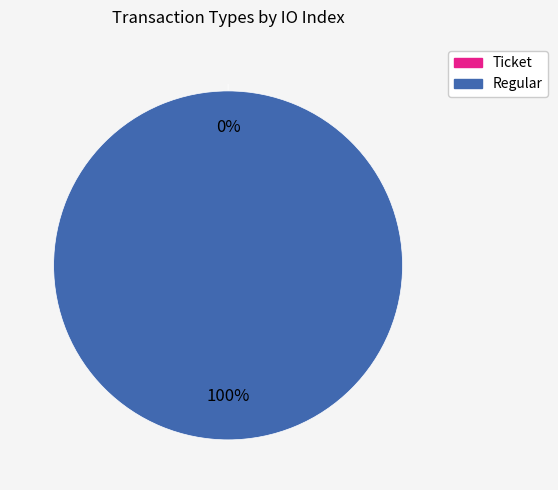

Is it true that Ticket is 0% of the pie?

True